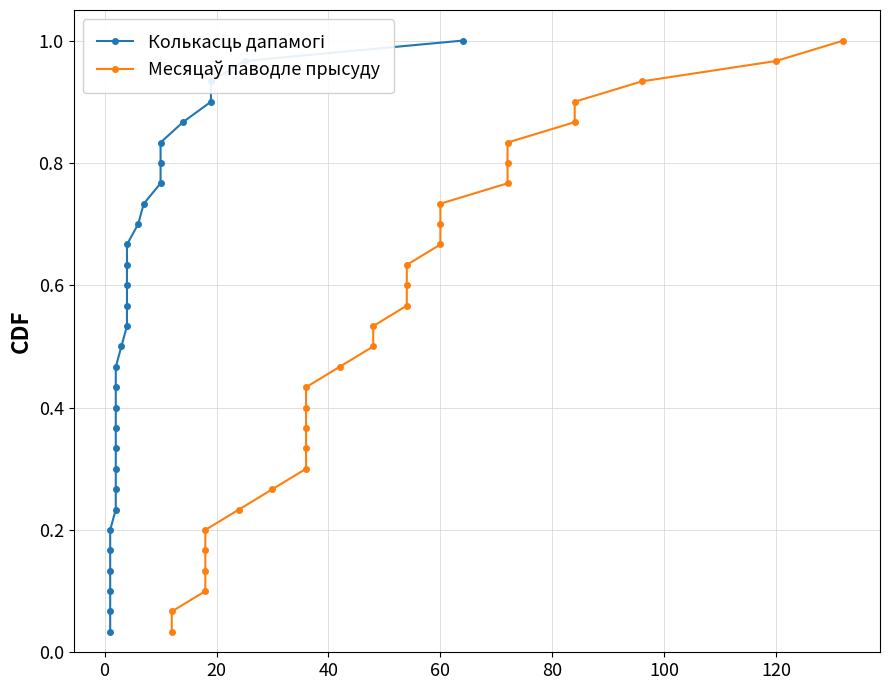

True or false: Месяцаў паводле прысуду and Колькасць дапамогі intersect in this chart.

False